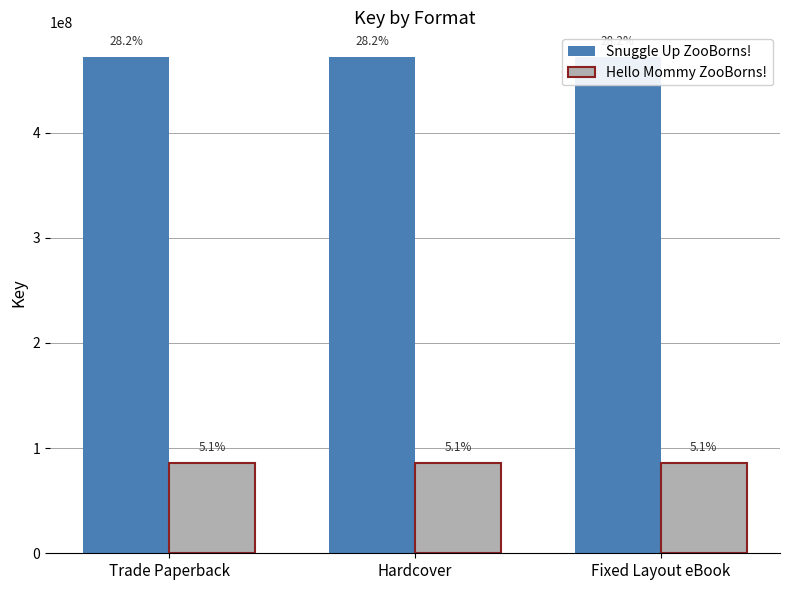

Is it true that Snuggle Up ZooBorns! equals 262691836 at Hardcover?

False